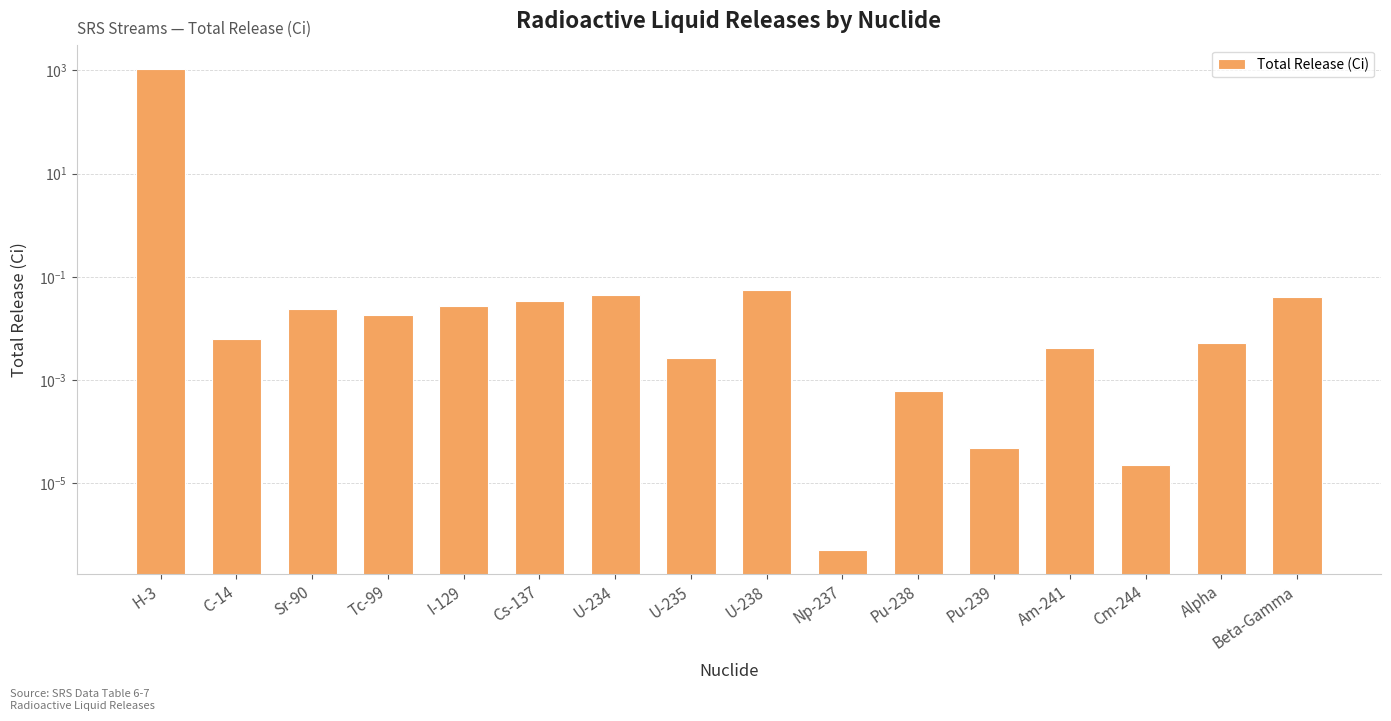

Reading left to right, transcribe all the data shown in this chart.

H-3=1081.5	C-14=0.0	Sr-90=0.0	Tc-99=0.0	I-129=0.0	Cs-137=0.0	U-234=0.0	U-235=0.0	U-238=0.1	Np-237=0.0	Pu-238=0.0	Pu-239=0.0	Am-241=0.0	Cm-244=0.0	Alpha=0.0	Beta-Gamma=0.0